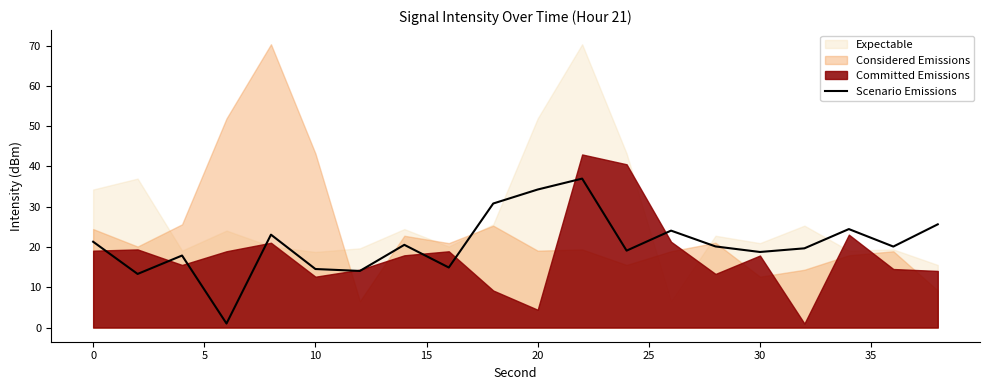

Reading left to right, what are all the values shown in this chart?

21.3	13.3	17.9	1.0	23.1	14.5	14.1	20.5	14.9	30.8	34.3	37.0	19.1	24.1	20.1	18.8	19.7	24.5	20.1	25.6